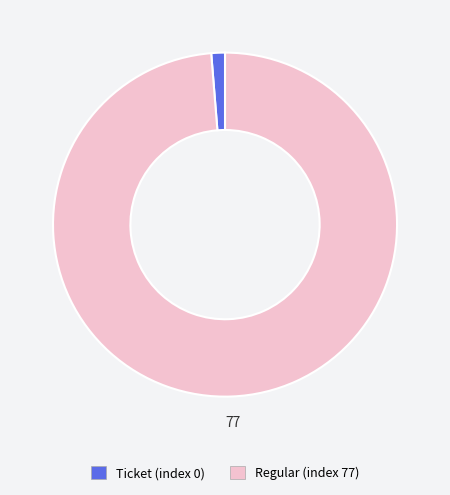

Does Regular (index 77) account for over 50% of the chart?

Yes